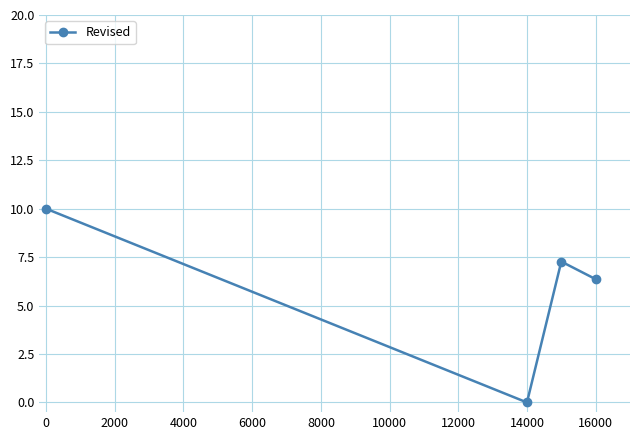

What is the difference between the maximum and minimum values?

10.0